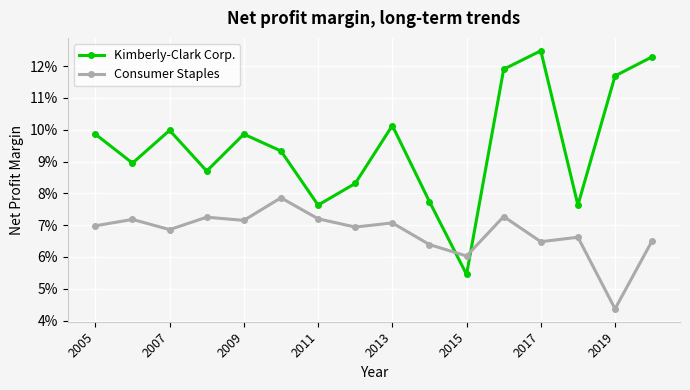

What are all the series names shown in the legend?

Kimberly-Clark Corp., Consumer Staples